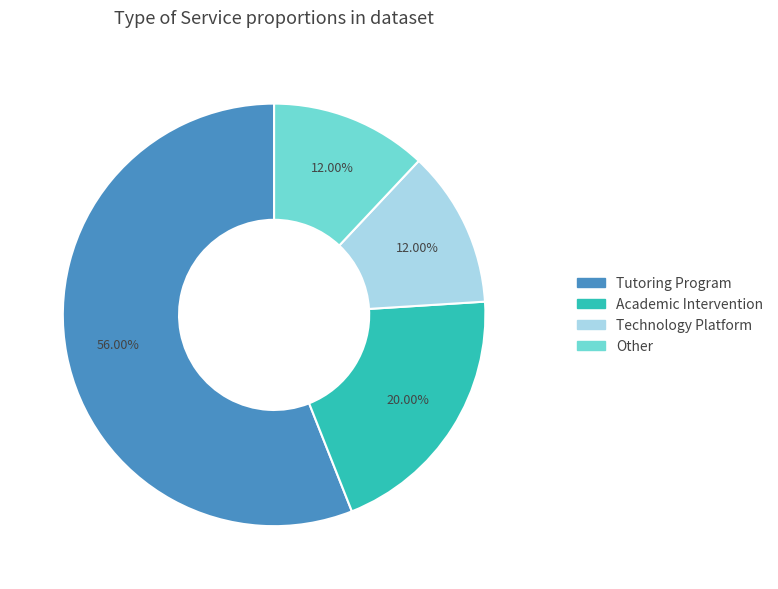

Which category accounts for the majority?

Tutoring Program